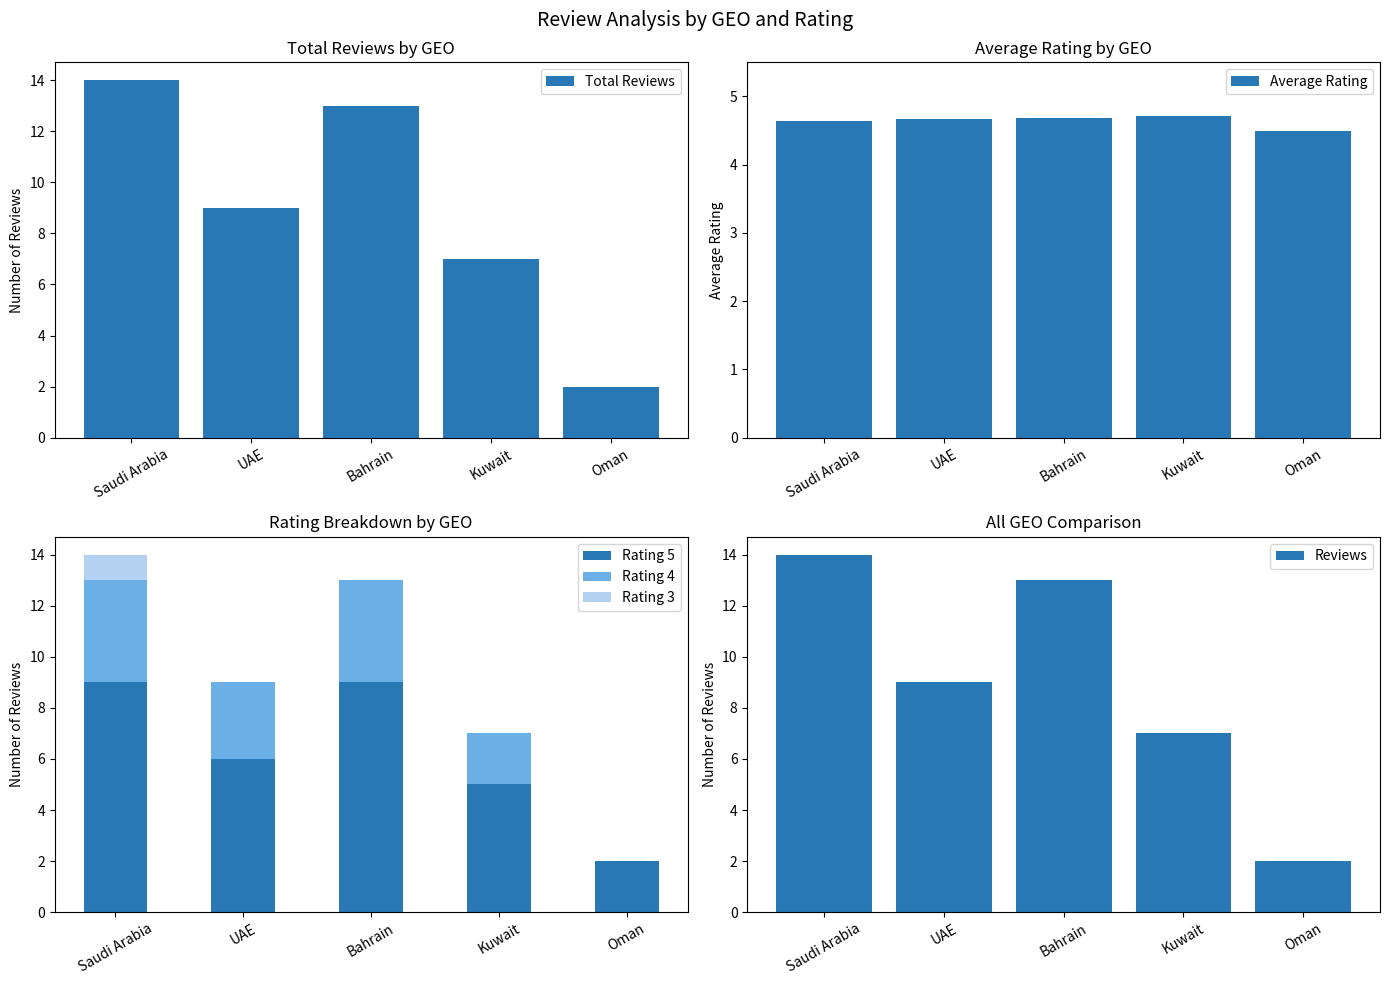

Reading left to right, extract all data points from this chart.

Total Reviews: Saudi Arabia=14.0	UAE=9.0	Bahrain=13.0	Kuwait=7.0	Oman=2.0
Average Rating: Saudi Arabia=4.6	UAE=4.7	Bahrain=4.7	Kuwait=4.7	Oman=4.5
Rating 5: Saudi Arabia=9.0	UAE=6.0	Bahrain=9.0	Kuwait=5.0	Oman=2.0
Rating 4: Saudi Arabia=4.0	UAE=3.0	Bahrain=4.0	Kuwait=2.0	Oman=0.0
Rating 3: Saudi Arabia=1.0	UAE=0.0	Bahrain=0.0	Kuwait=0.0	Oman=0.0
Reviews: Saudi Arabia=14.0	UAE=9.0	Bahrain=13.0	Kuwait=7.0	Oman=2.0